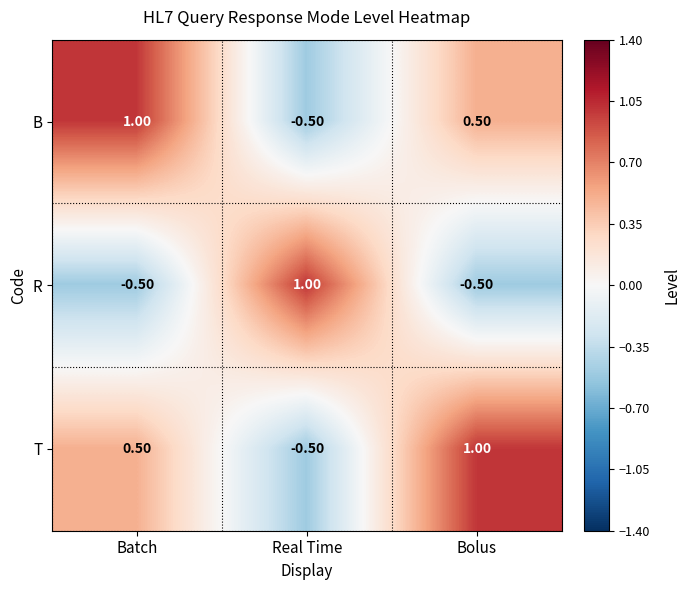

What is the difference between the highest and lowest values at Bolus?

1.5